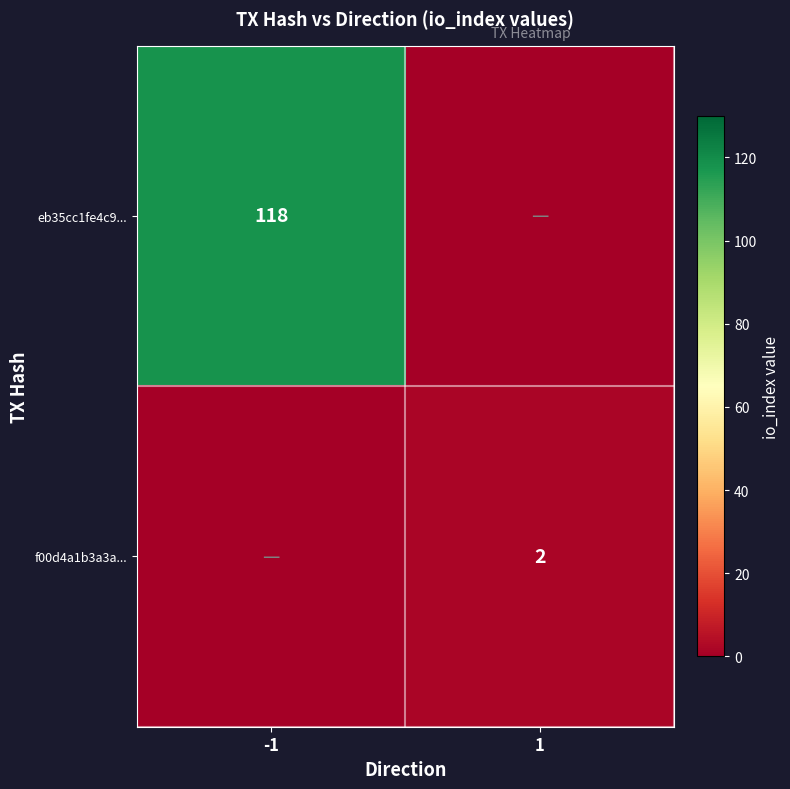

The value of f00d4a1b3a3a... at 1 is 2. True or false?

True